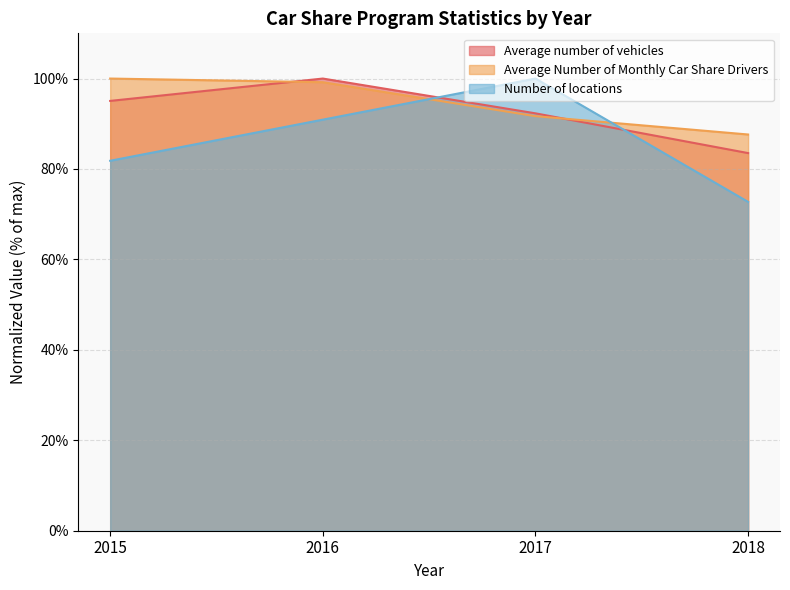

At which category does Number of locations reach its first local peak?

2017